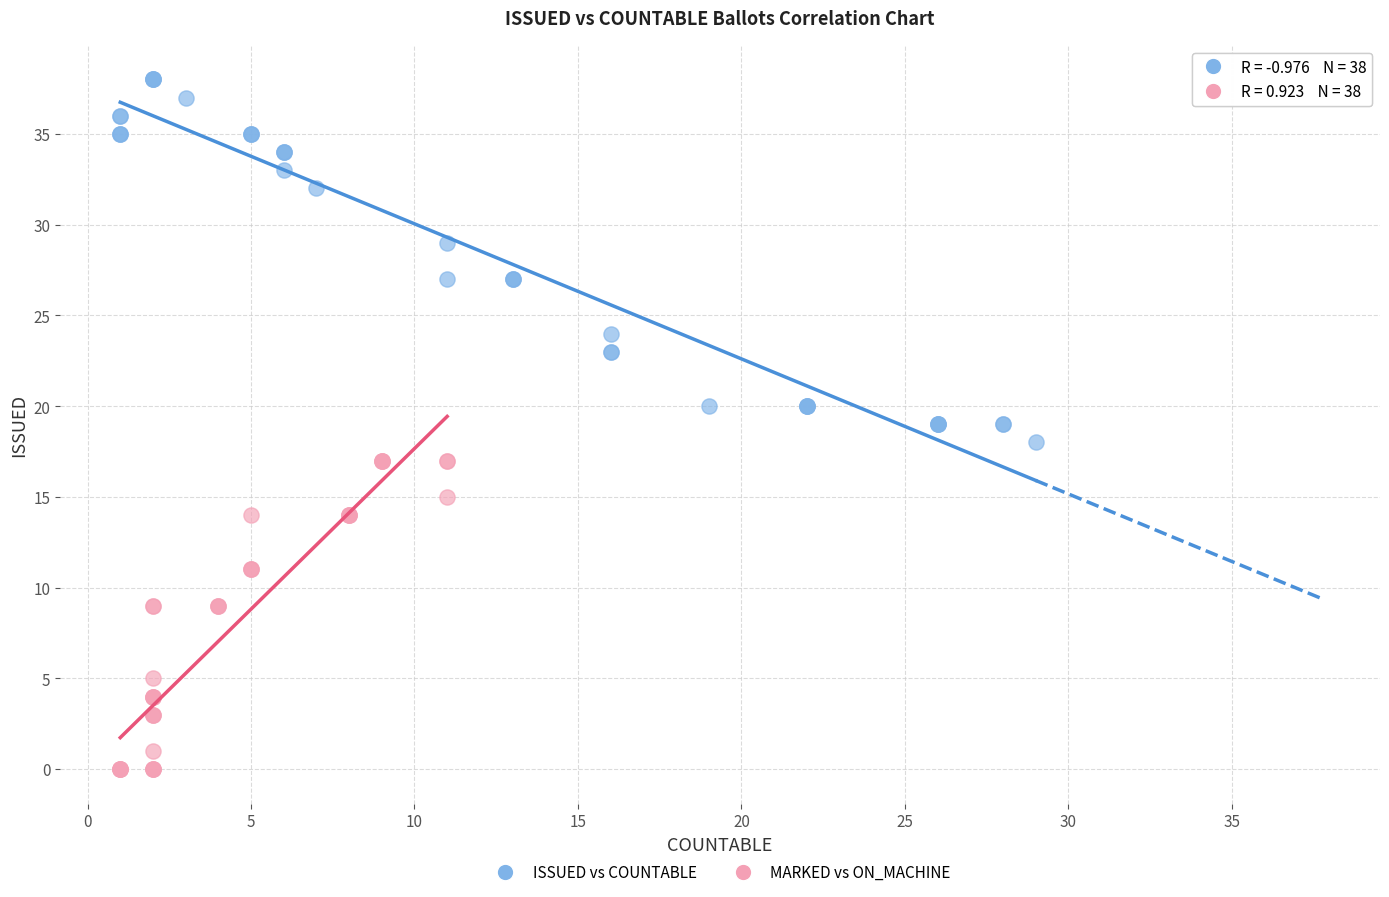

Which series reaches the minimum Y coordinate?

MARKED vs ON_MACHINE